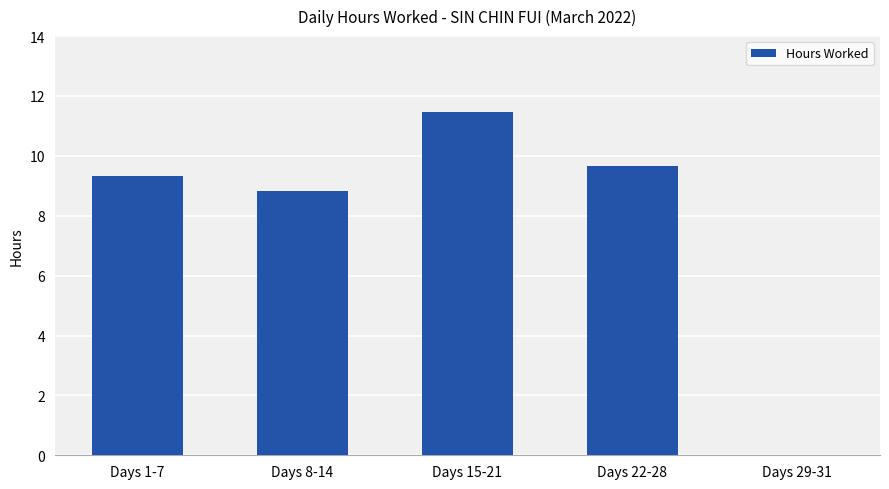

Count the number of data series in this chart.

1